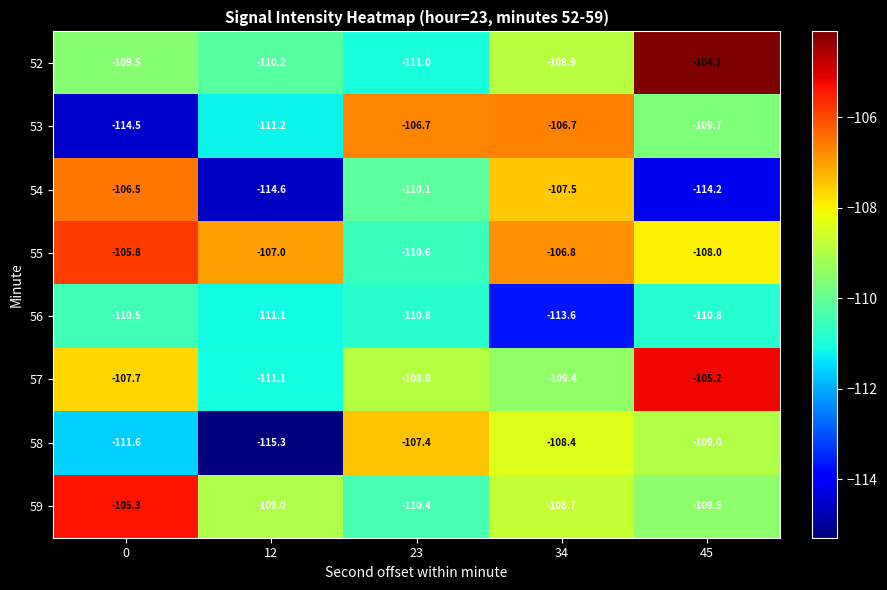

Which series changed the most between 12 and 45?

58